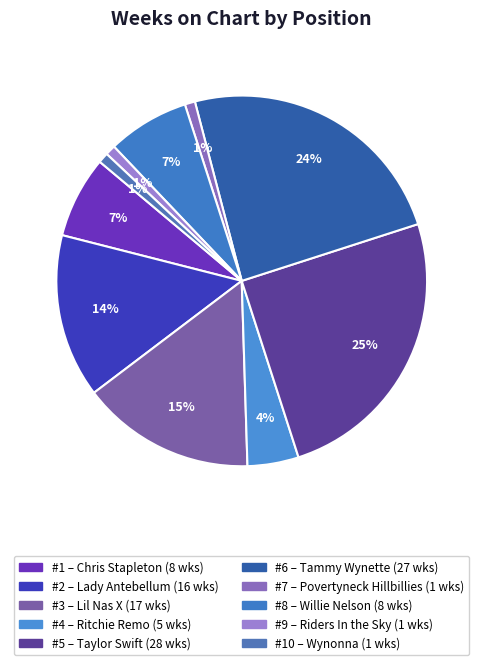

To the nearest percent, what is the difference between the largest and smallest slice percentages?

24%